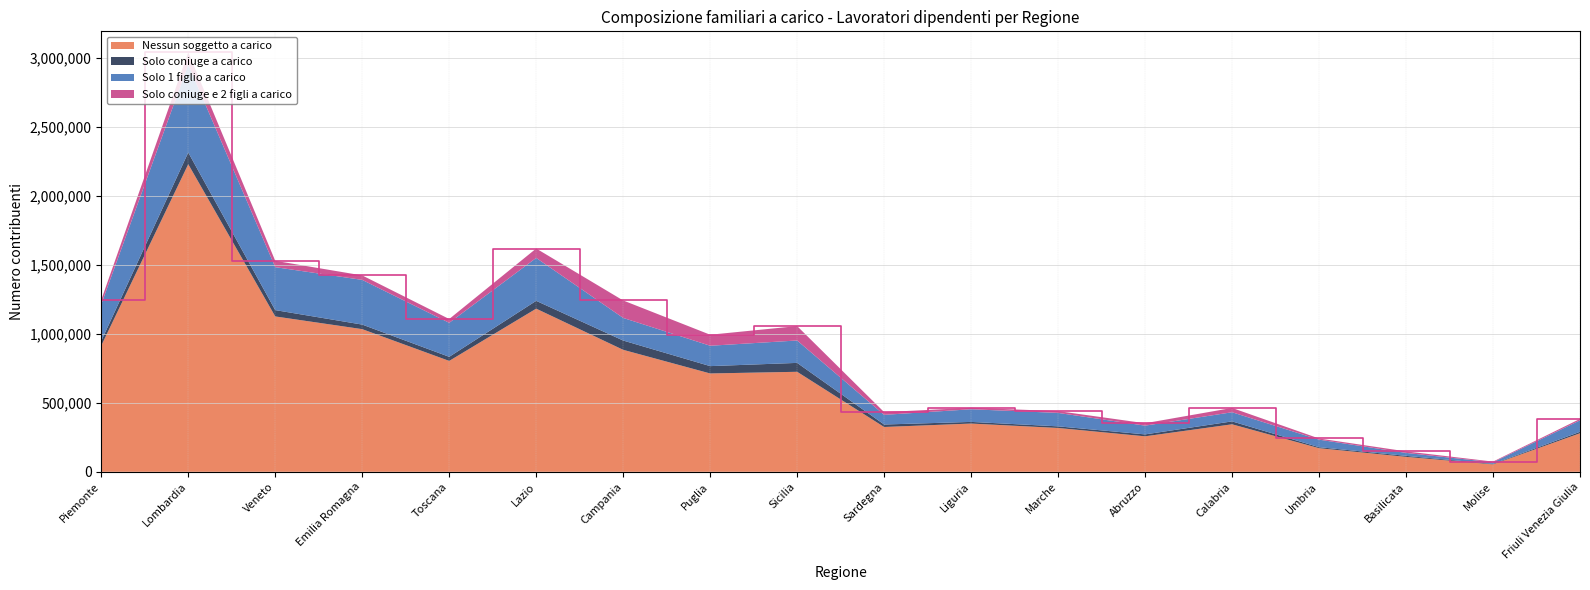

Reading left to right, transcribe all the data shown in this chart.

Nessun soggetto a carico: Piemonte=914477	Lombardia=2229116	Veneto=1125909	Emilia Romagna=1033818	Toscana=803586	Lazio=1182297	Campania=883968	Puglia=712670	Sicilia=724736	Sardegna=324747	Liguria=349608	Marche=317570	Abruzzo=257103	Calabria=344209	Umbria=171109	Basilicata=108131	Molise=53624	Friuli Venezia Giulia=279232
Solo coniuge a carico: Piemonte=34423	Lombardia=84765	Veneto=45943	Emilia Romagna=33040	Toscana=29651	Lazio=56654	Campania=67283	Puglia=53205	Sicilia=64525	Sardegna=17916	Liguria=11919	Marche=11775	Abruzzo=13893	Calabria=21055	Umbria=7297	Basilicata=7327	Molise=3559	Friuli Venezia Giulia=10699
Solo 1 figlio a carico: Piemonte=266034	Lombardia=637430	Veneto=311261	Emilia Romagna=323891	Toscana=246330	Lazio=311027	Campania=163839	Puglia=147694	Sicilia=162349	Sardegna=70043	Liguria=91666	Marche=97433	Abruzzo=63409	Calabria=66272	Umbria=54465	Basilicata=21421	Molise=11711	Friuli Venezia Giulia=82819
Solo coniuge e 2 figli a carico: Piemonte=31459	Lombardia=88860	Veneto=45871	Emilia Romagna=32452	Toscana=27714	Lazio=68255	Campania=126524	Puglia=79888	Sicilia=104370	Sardegna=19775	Liguria=10678	Marche=13103	Abruzzo=17537	Calabria=31177	Umbria=8440	Basilicata=11019	Molise=5037	Friuli Venezia Giulia=10372